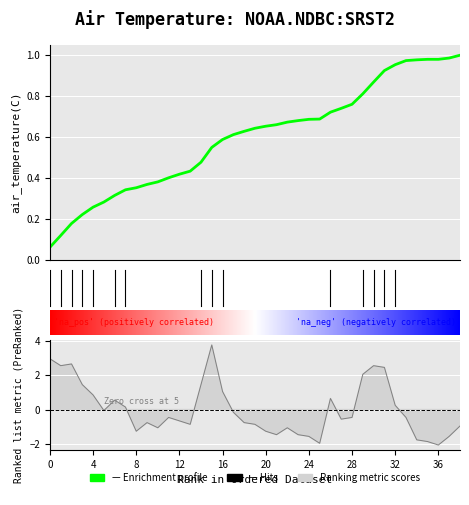

How many lines are shown in the chart?

1